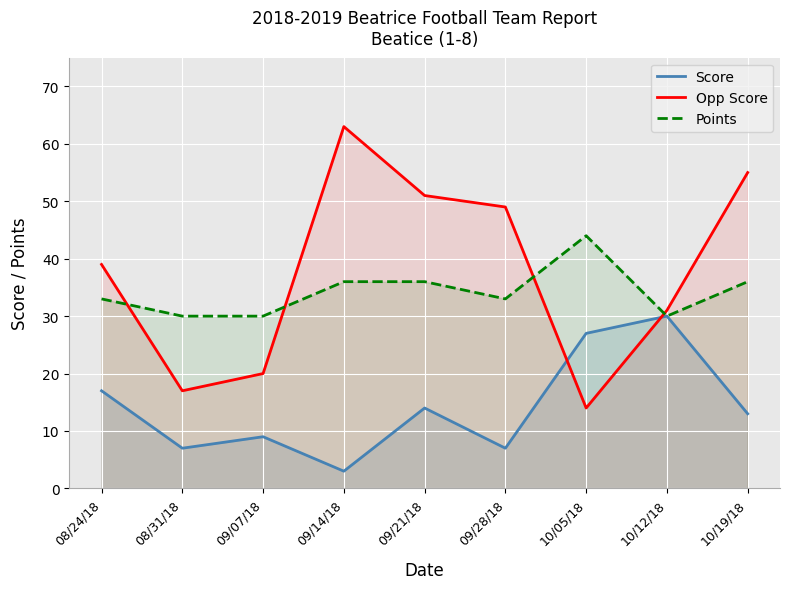

How many lines are shown in the chart?

3